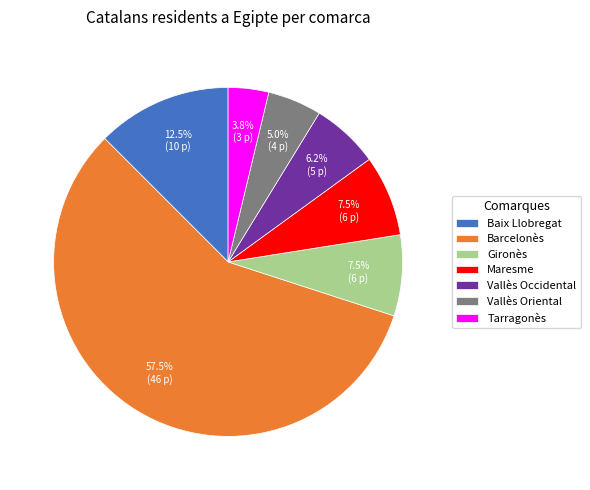

To the nearest percent, what is the combined percentage of Maresme and Gironès?

15%